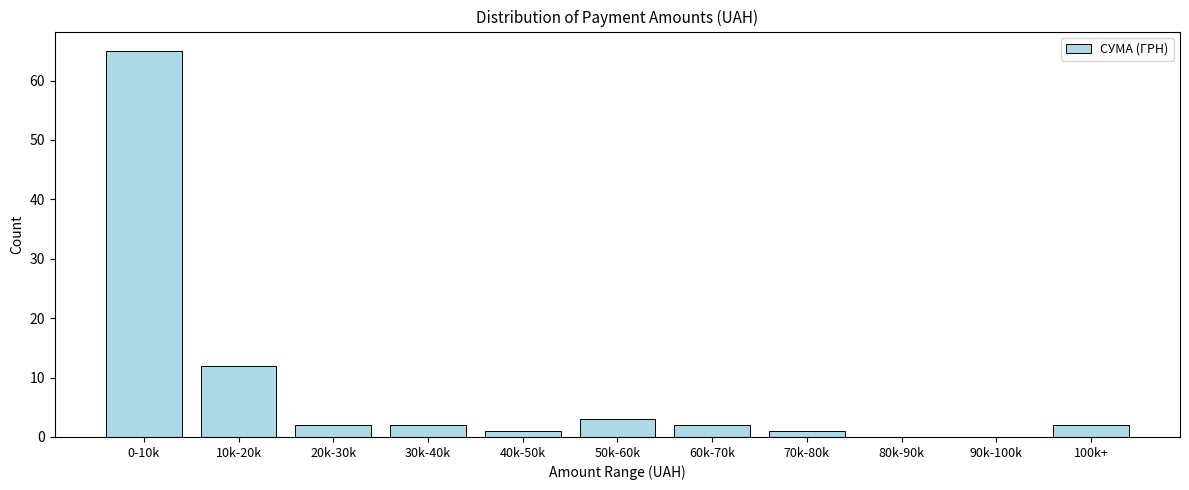

Reading right to left, transcribe all the data shown in this chart.

100k+=2	90k-100k=0	80k-90k=0	70k-80k=1	60k-70k=2	50k-60k=3	40k-50k=1	30k-40k=2	20k-30k=2	10k-20k=12	0-10k=65